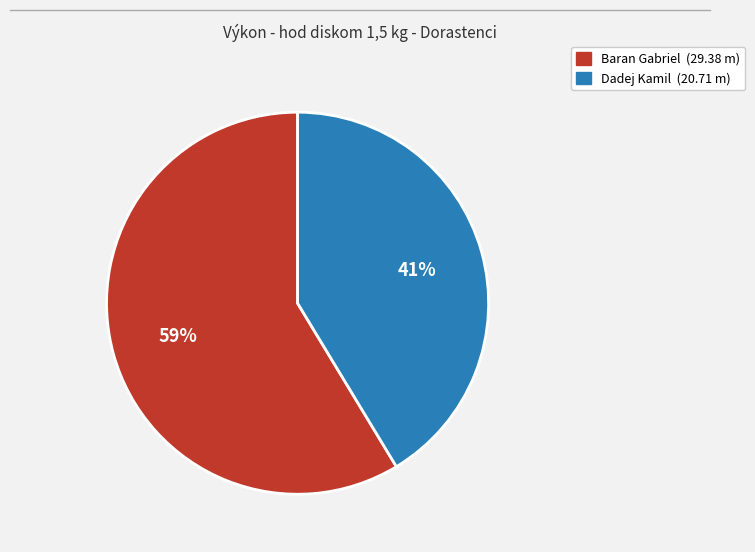

Do Baran Gabriel and Dadej Kamil together represent more than half of the pie?

Yes